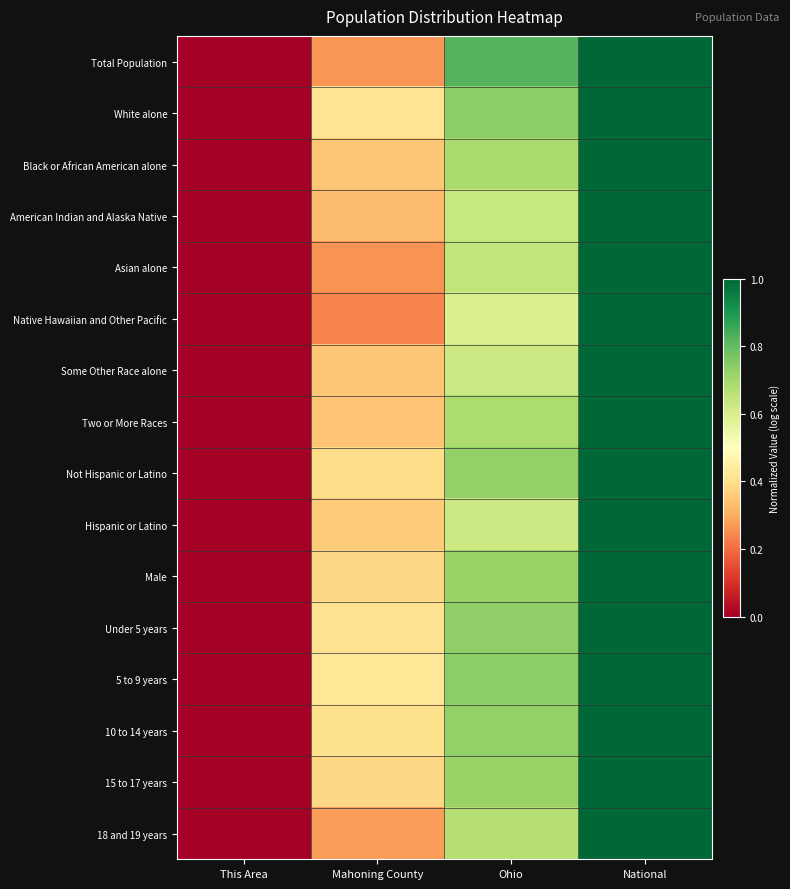

Reading left to right, transcribe all the data shown in this chart.

Total Population: This Area=0.0	Mahoning County=0.3	Ohio=0.8	National=1.0
White alone: This Area=0.0	Mahoning County=0.4	Ohio=0.7	National=1.0
Black or African American alone: This Area=0.0	Mahoning County=0.3	Ohio=0.7	National=1.0
American Indian and Alaska Native: This Area=0.0	Mahoning County=0.3	Ohio=0.6	National=1.0
Asian alone: This Area=0.0	Mahoning County=0.3	Ohio=0.6	National=1.0
Native Hawaiian and Other Pacific: This Area=0.0	Mahoning County=0.2	Ohio=0.6	National=1.0
Some Other Race alone: This Area=0.0	Mahoning County=0.4	Ohio=0.6	National=1.0
Two or More Races: This Area=0.0	Mahoning County=0.3	Ohio=0.7	National=1.0
Not Hispanic or Latino: This Area=0.0	Mahoning County=0.4	Ohio=0.7	National=1.0
Hispanic or Latino: This Area=0.0	Mahoning County=0.4	Ohio=0.6	National=1.0
Male: This Area=0.0	Mahoning County=0.4	Ohio=0.7	National=1.0
Under 5 years: This Area=0.0	Mahoning County=0.4	Ohio=0.7	National=1.0
5 to 9 years: This Area=0.0	Mahoning County=0.4	Ohio=0.7	National=1.0
10 to 14 years: This Area=0.0	Mahoning County=0.4	Ohio=0.7	National=1.0
15 to 17 years: This Area=0.0	Mahoning County=0.4	Ohio=0.7	National=1.0
18 and 19 years: This Area=0.0	Mahoning County=0.3	Ohio=0.7	National=1.0